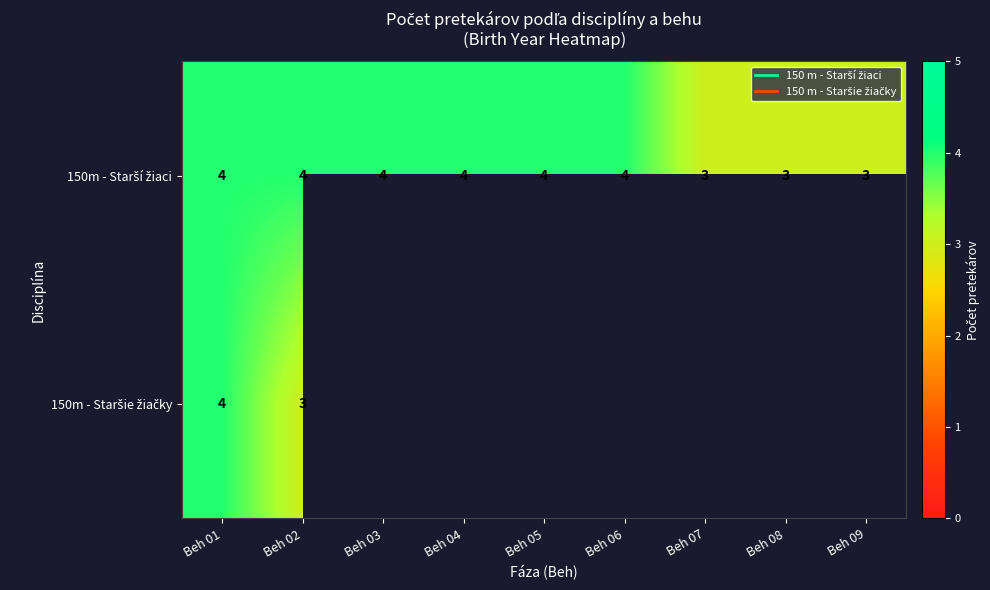

Is it true that 150m - Staršie žiačky equals 4.0 at Beh 01?

True